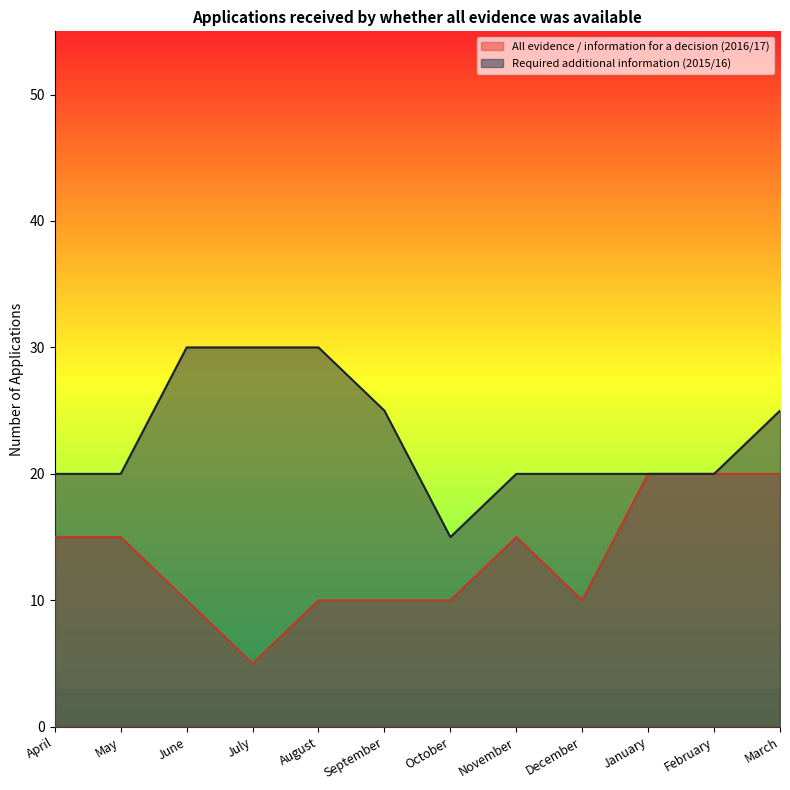

True or false: All evidence / information for a decision (2016/17) and Required additional information (2015/16) intersect in this chart.

False